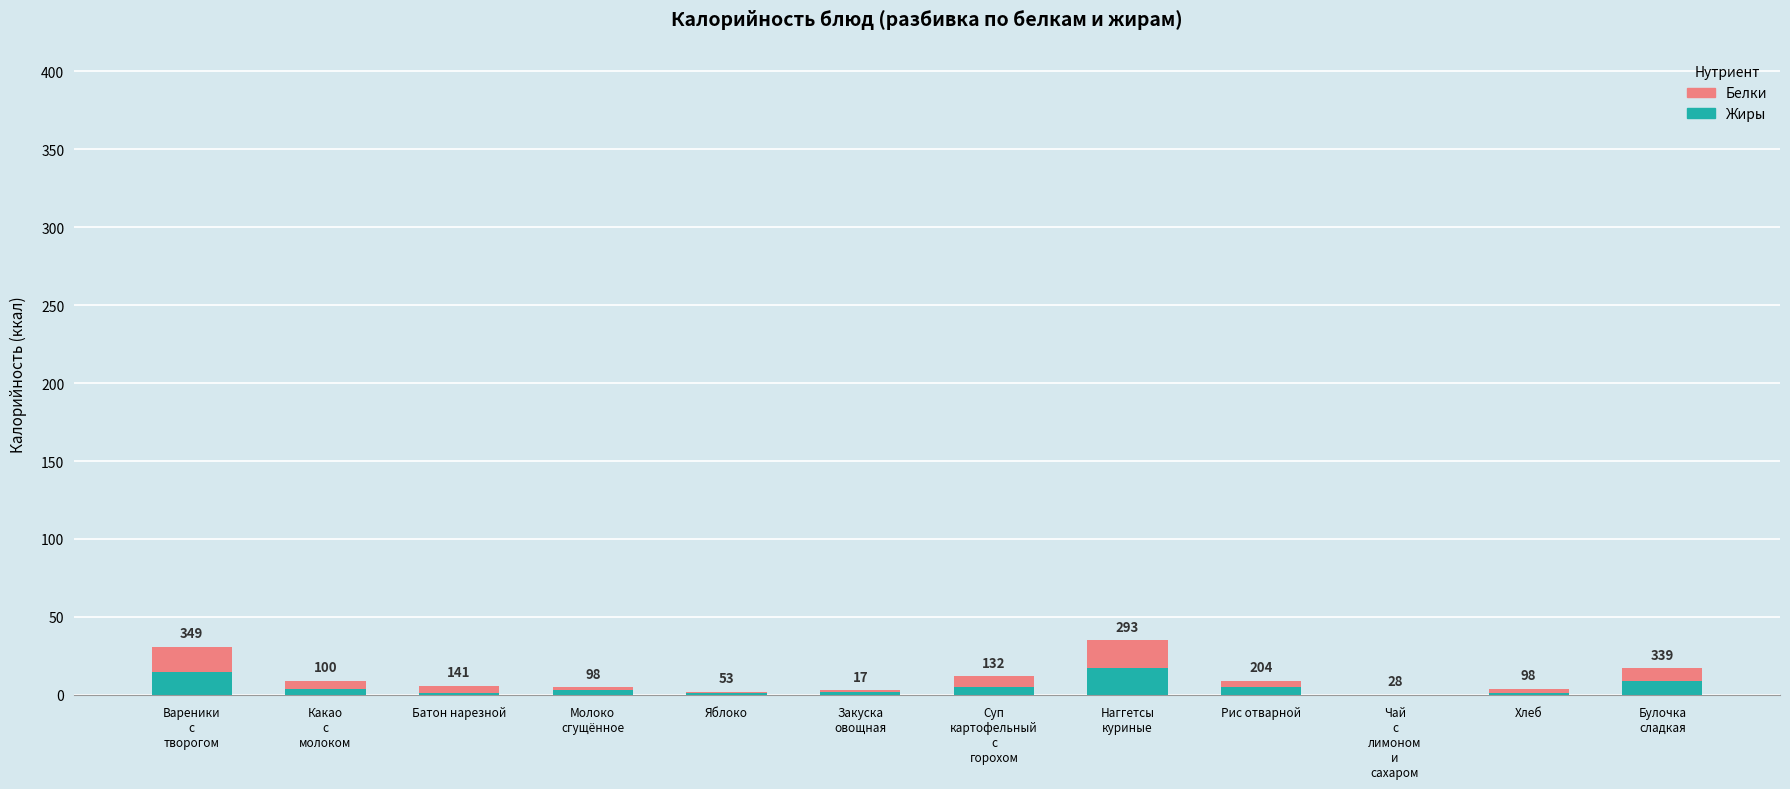

What are all the series names shown in the legend?

Белки, Жиры